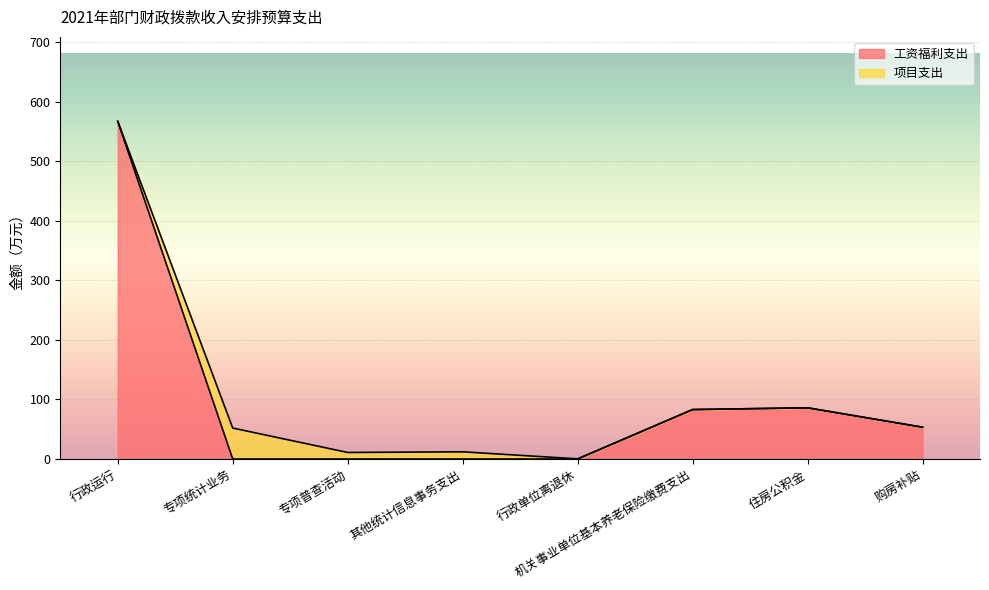

Which category has the highest value in the 工资福利支出 series?

行政运行